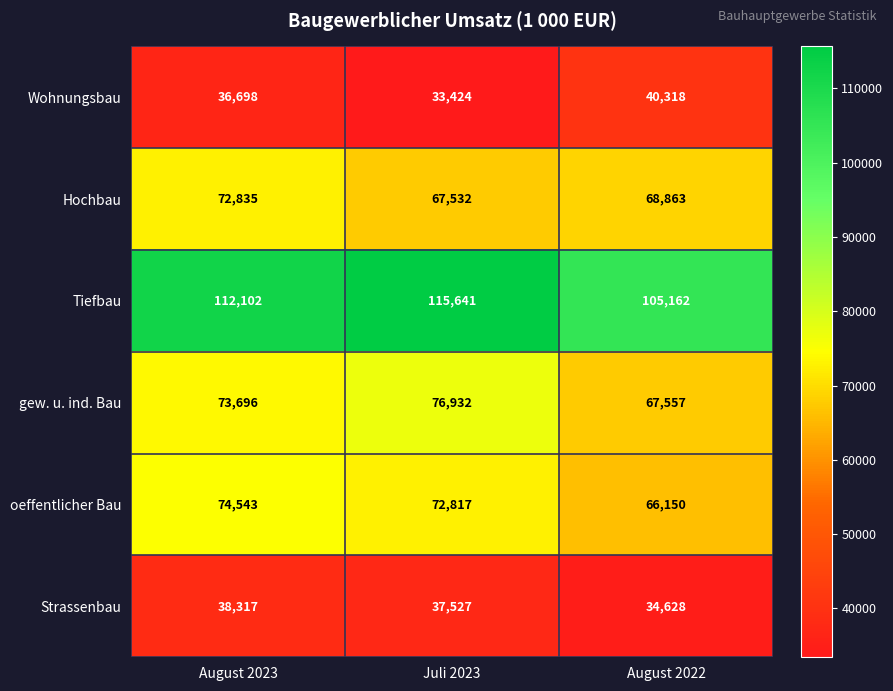

True or false: oeffentlicher Bau has a value of 74543 at August 2023.

True